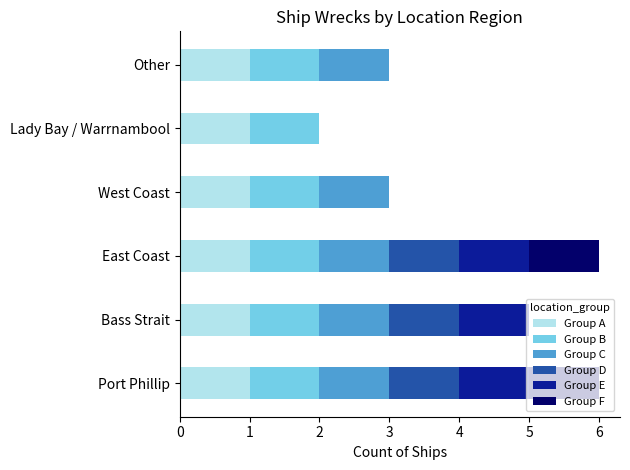

What is the total value across all series at West Coast?

3